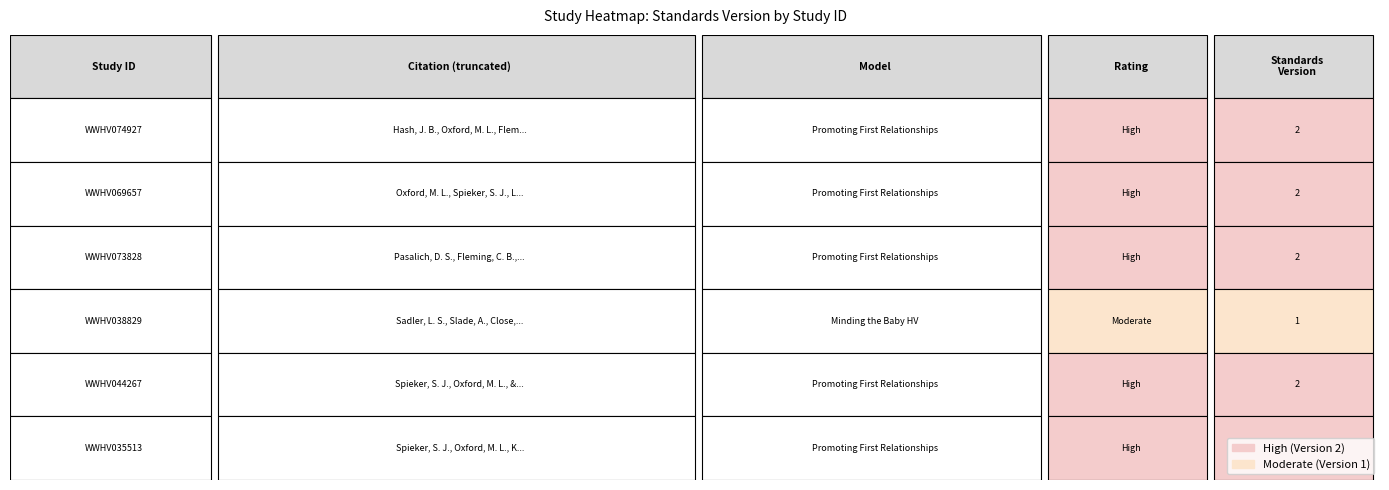

What is the average value?

2